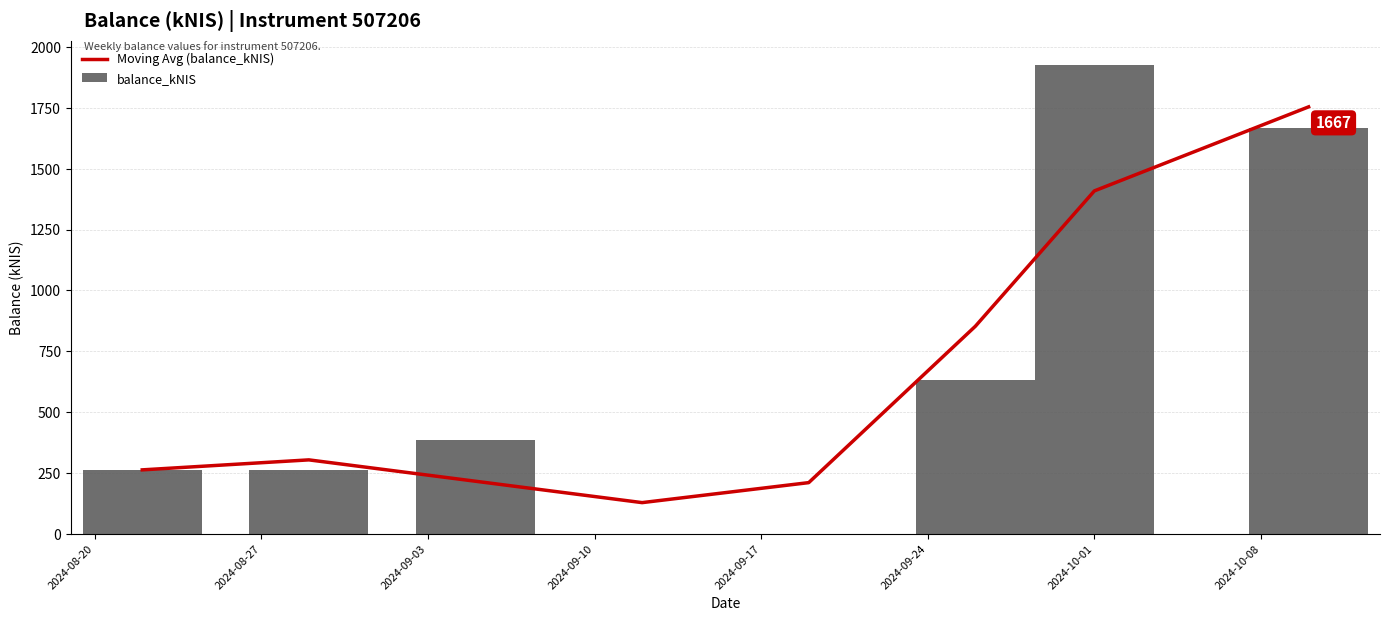

At which label is balance_kNIS closest to 962?

2024-09-24